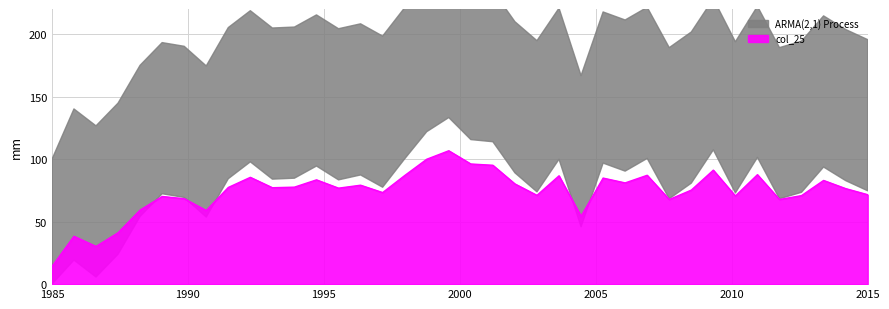

What is the lowest value of the col_25 series?

14.1